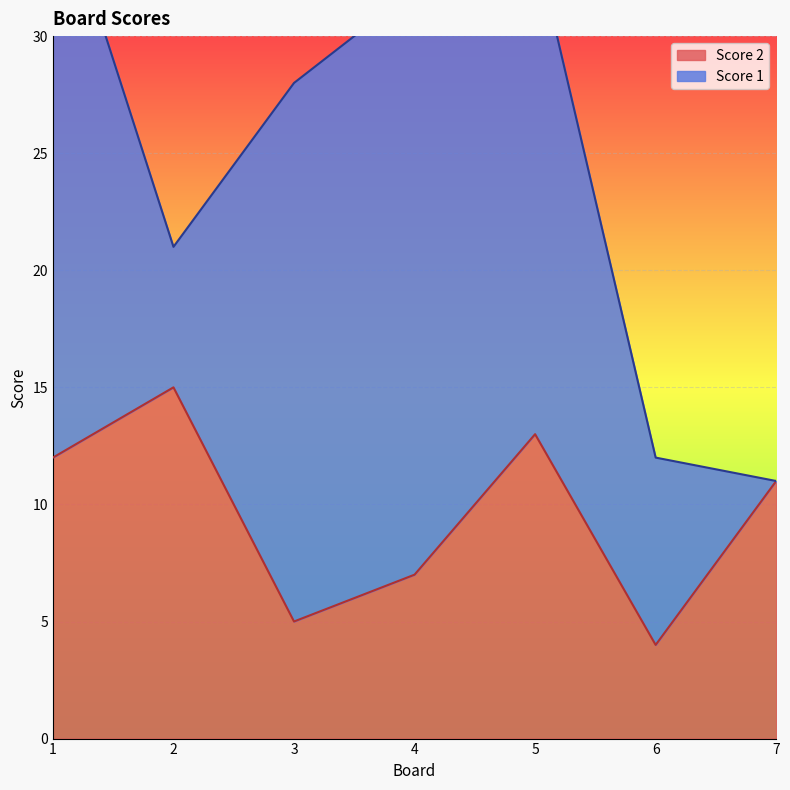

Where does the data first go above 11?

1